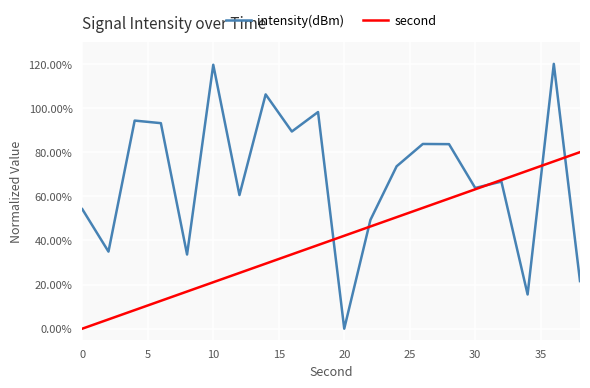

At how many categories does at least one series exceed 102?

3